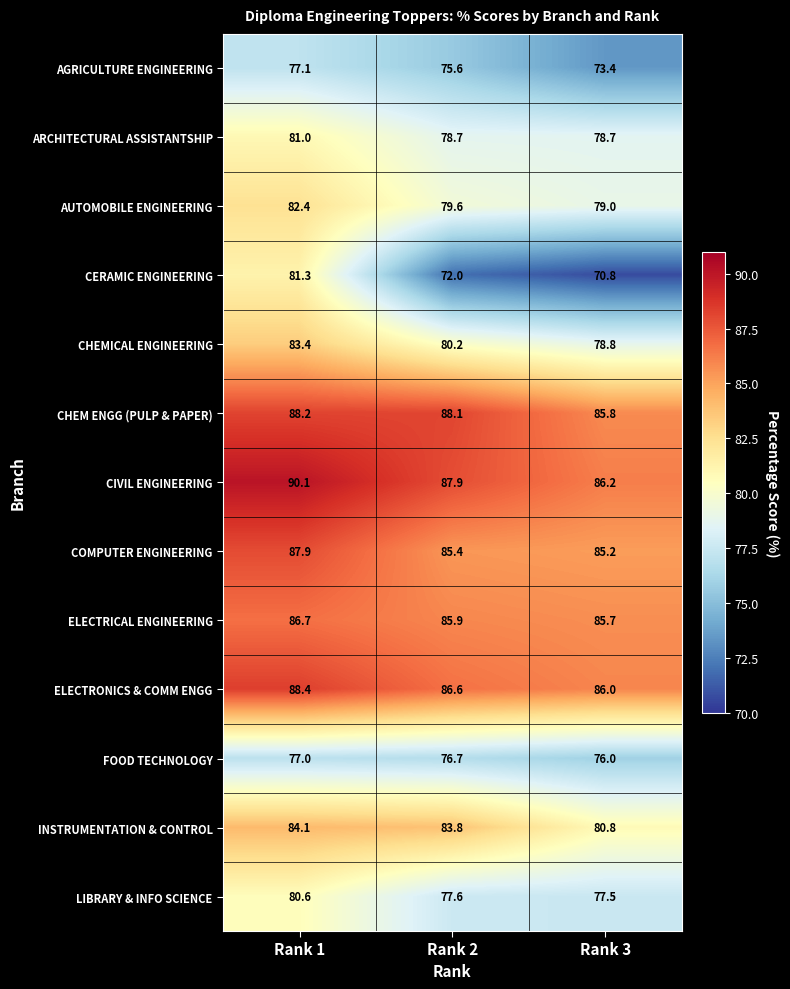

True or false: CHEM ENGG (PULP & PAPER) has a value of 88.1 at Rank 2.

True